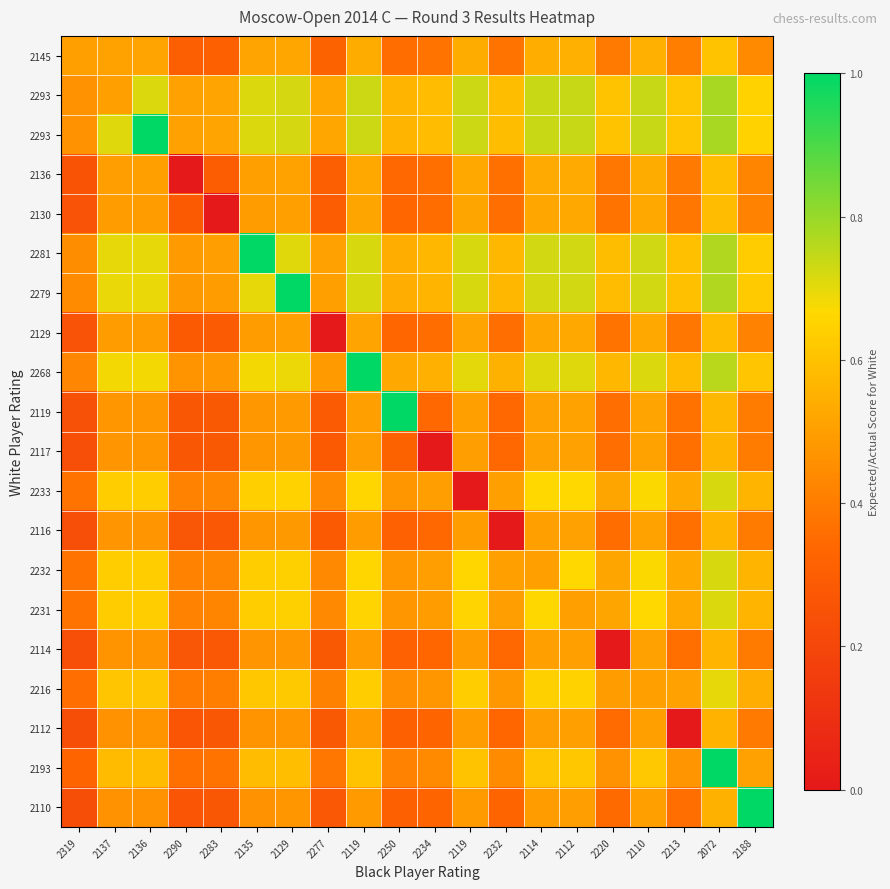

At how many categories does at least one series exceed 0?

20